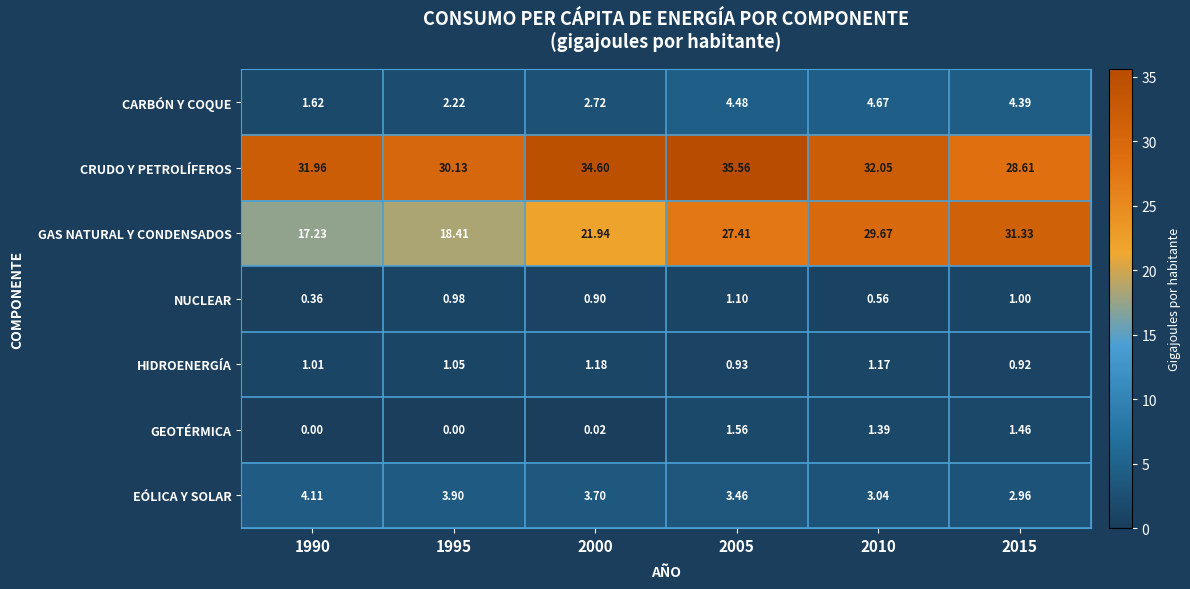

Which series has the widest spread of values?

GAS NATURAL Y CONDENSADOS